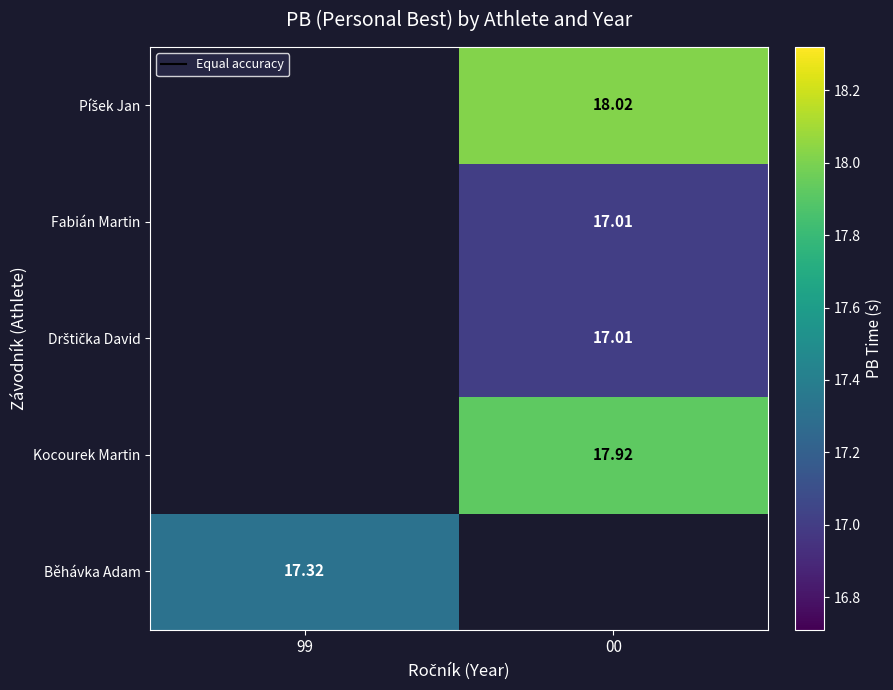

How many values in Kocourek Martin are above zero?

1